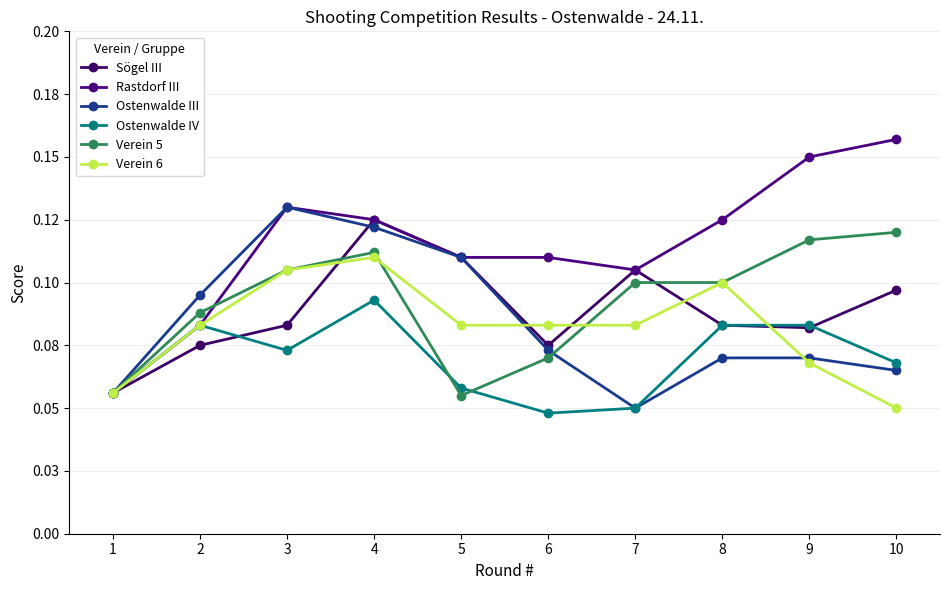

What are all the series names shown in the legend?

Sögel III, Rastdorf III, Ostenwalde III, Ostenwalde IV, Verein 5, Verein 6